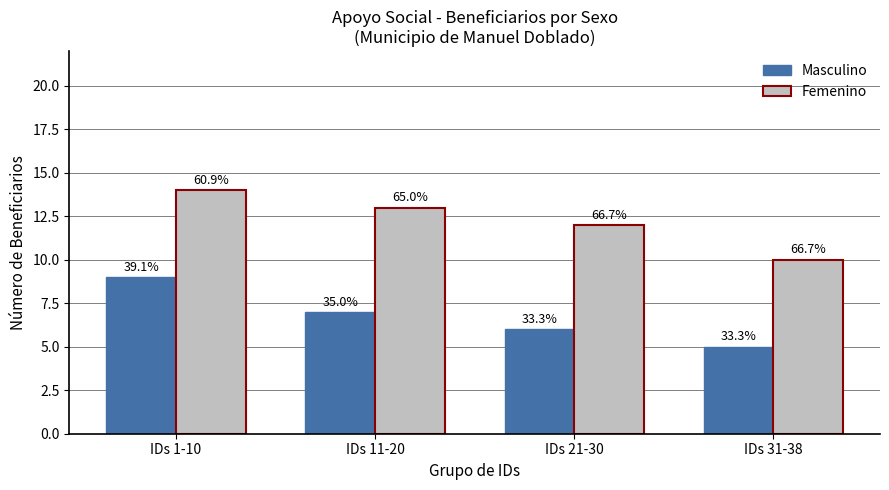

Reading left to right, extract all data points from this chart.

Masculino: 9	7	6	5
Femenino: 14	13	12	10